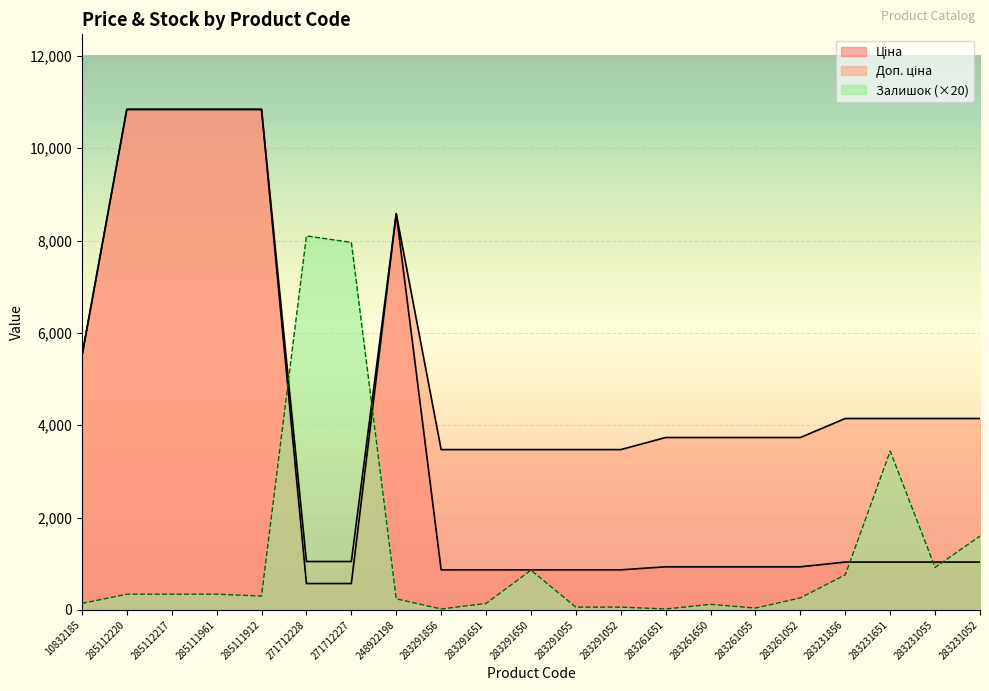

Is it true that Залишок equals 1230.5 at 283231856?

False